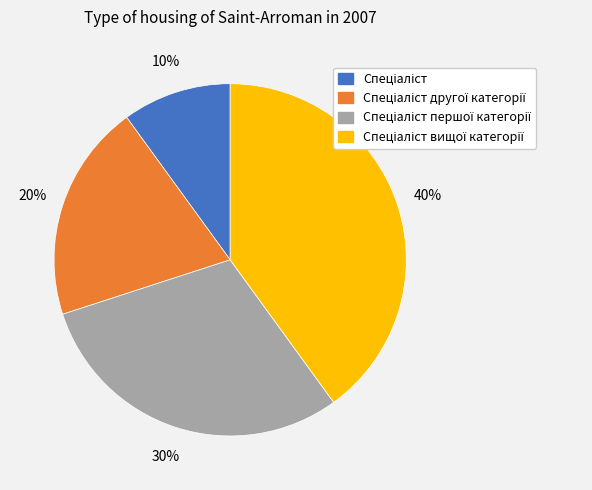

Does any single category account for the majority?

No